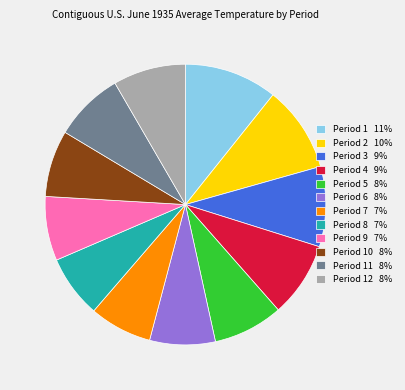

How many slices are in this pie chart?

12